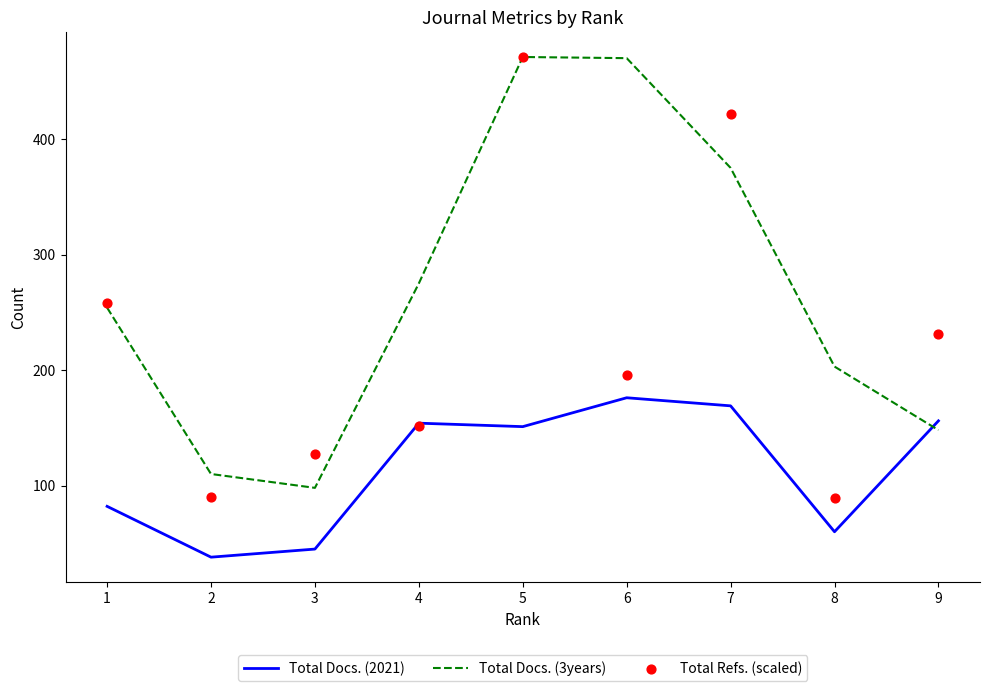

At which category is the sum across all series the highest?

5